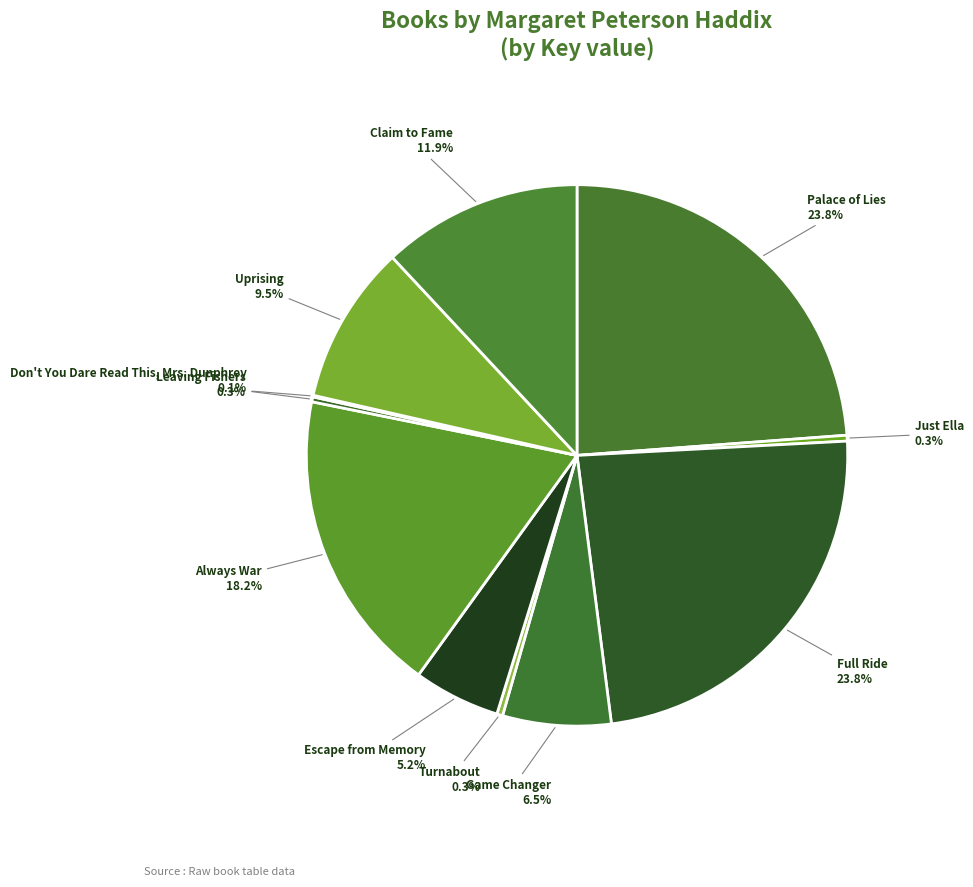

Which has a higher value, Escape from Memory or Turnabout?

Escape from Memory